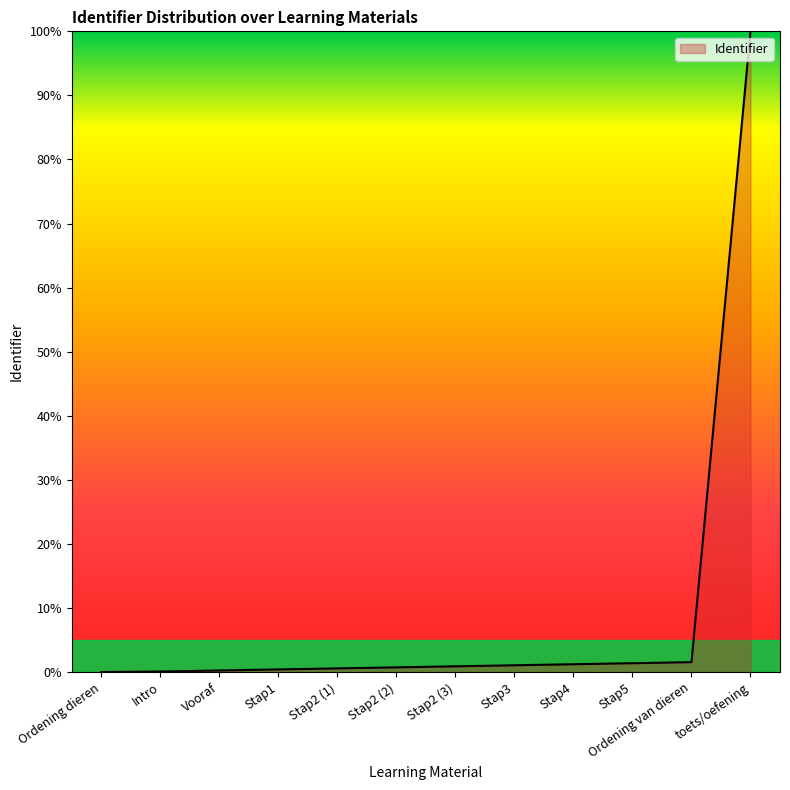

At which category does the chart reach its peak across all series?

toets/oefening